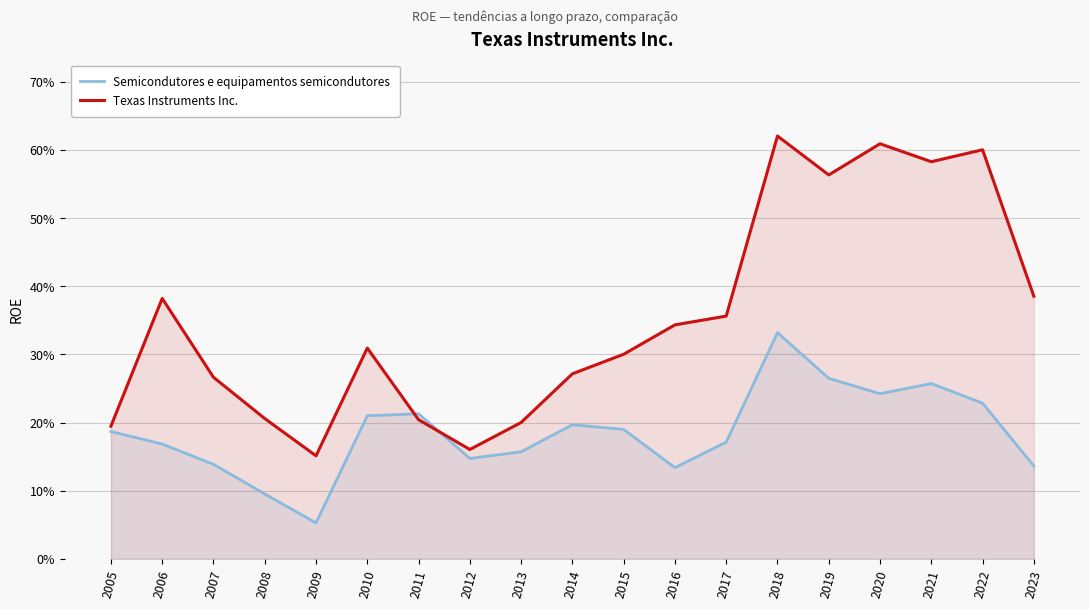

Does the chart display data point markers on the line(s)?

No